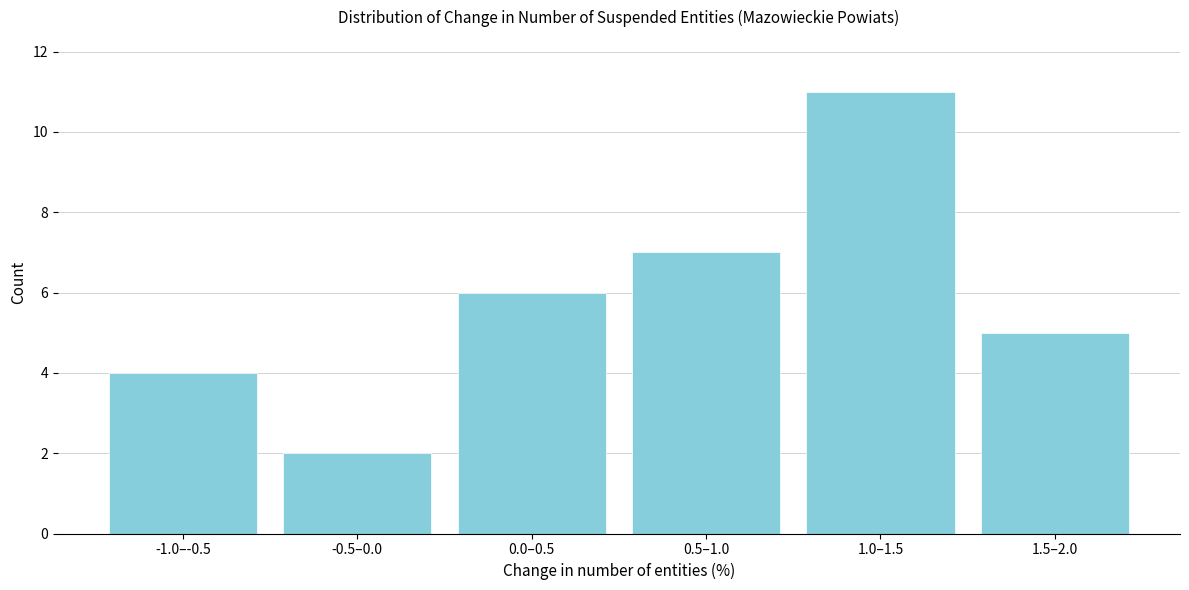

Reading left to right, what are all the values shown in this chart?

-1.0–-0.5=4	-0.5–0.0=2	0.0–0.5=6	0.5–1.0=7	1.0–1.5=11	1.5–2.0=5